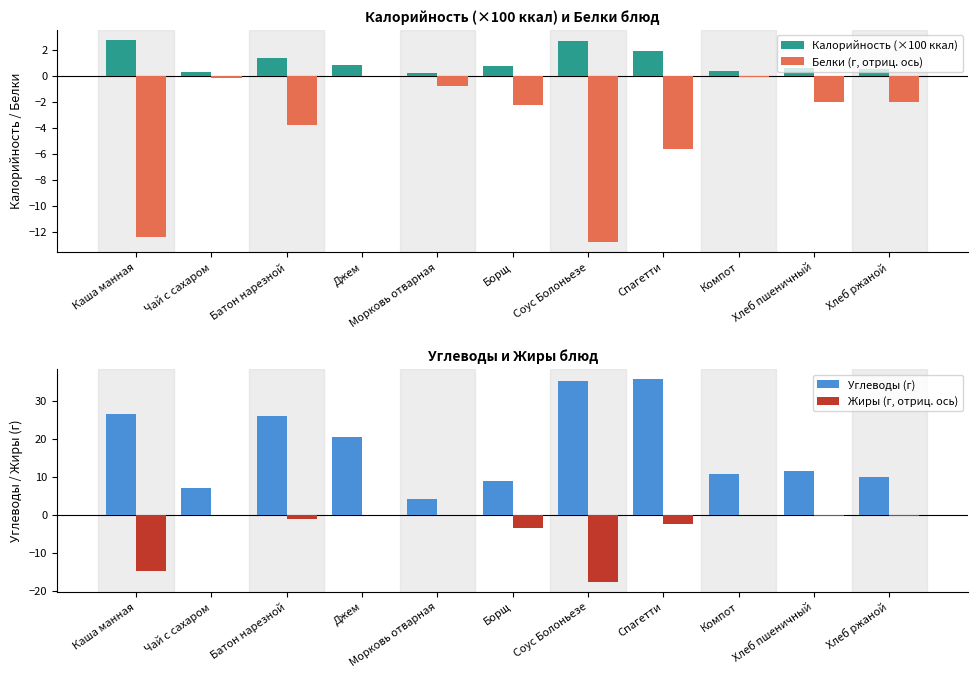

Between Борщ and Спагетти, which series saw the biggest shift?

Углеводы (г)